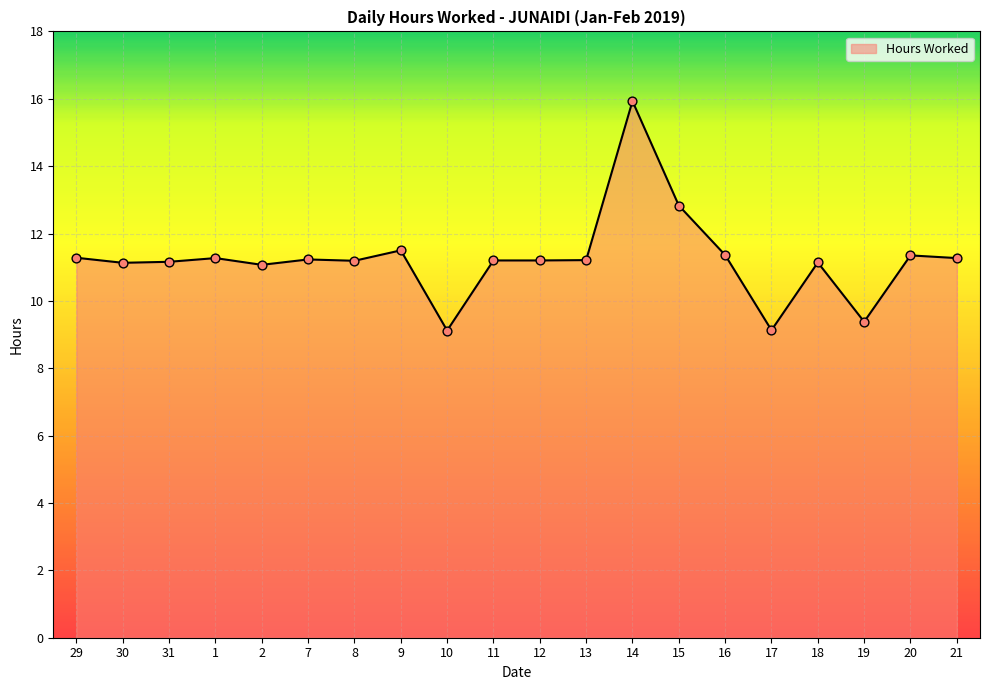

What is the ratio of the value at 31 to the value at 15?

0.9